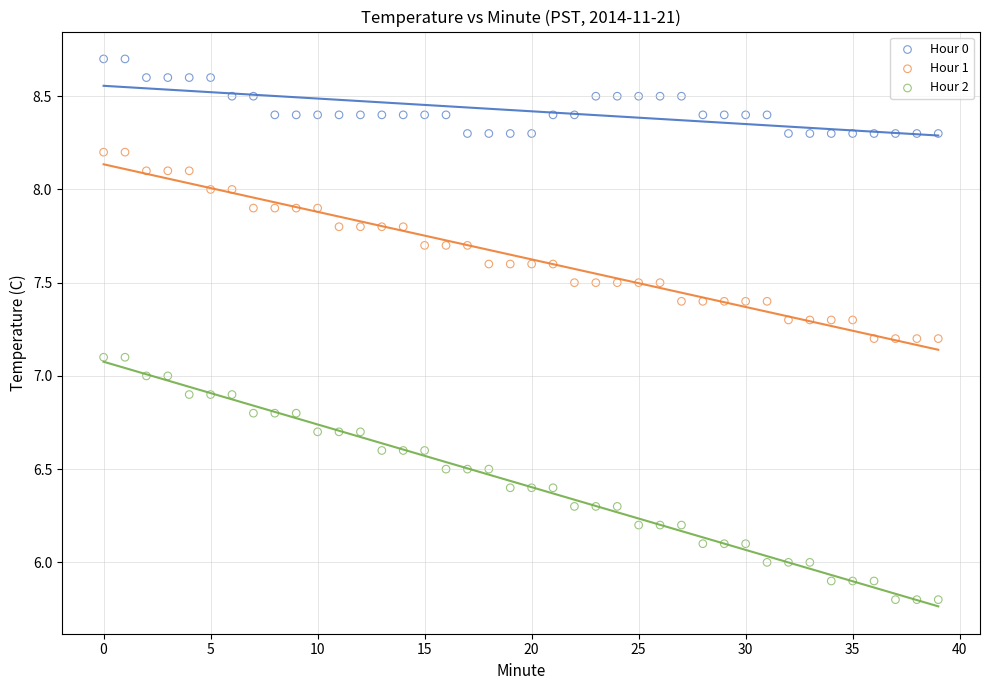

Across all data points, what is the range of Y values (max minus min)?

2.9